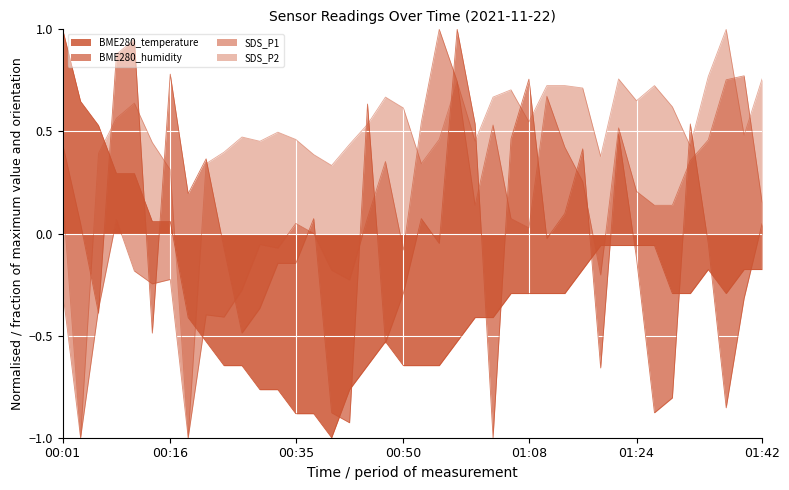

What is the value of the SDS_P1 point at the 37th from the left?

0.5